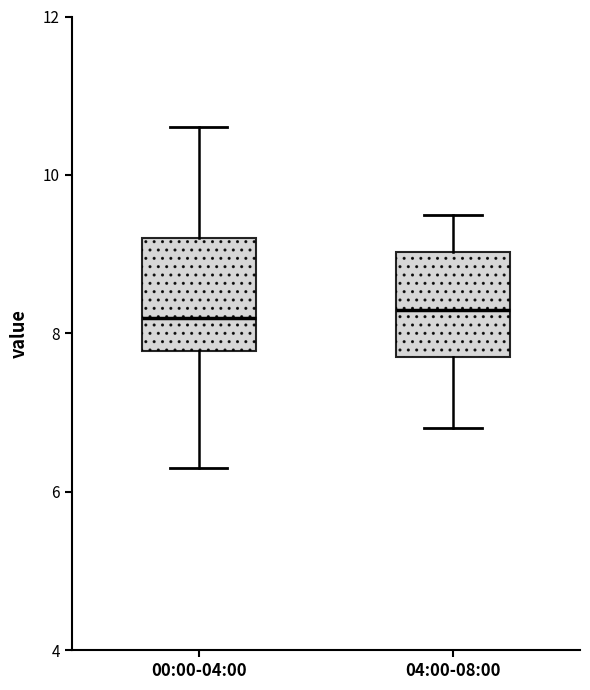

Reading left to right, read every box against the y-axis: the position of its median line, the range the box covers, and the ends of its whiskers. The values are not printed on the chart, so give them approximately, as read against the axis.

00:00-04:00: median 8.2, box 7.8 to 9.2, whiskers 6.4 to 10.6
04:00-08:00: median 8.4, box 7.8 to 9.0, whiskers 6.8 to 9.6